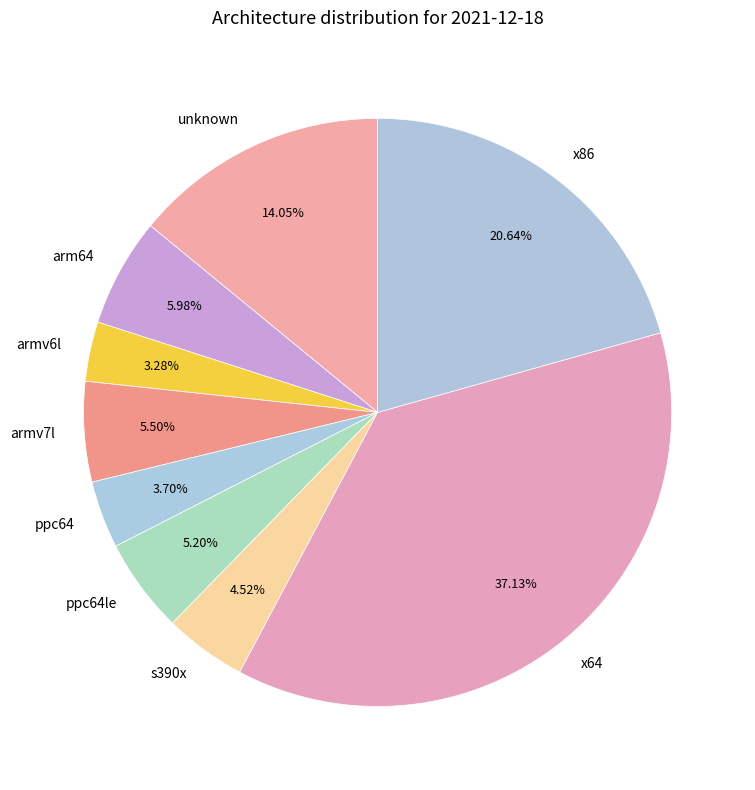

Which category has the biggest portion of the pie?

x64